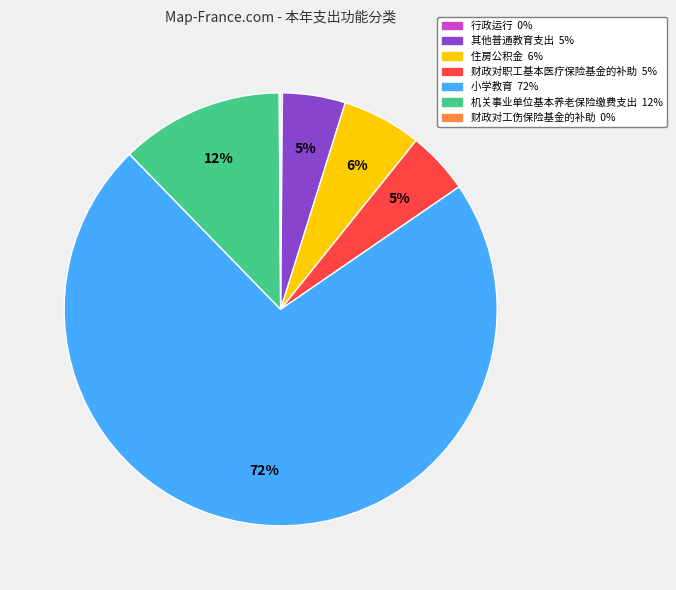

Which category has the biggest portion of the pie?

小学教育